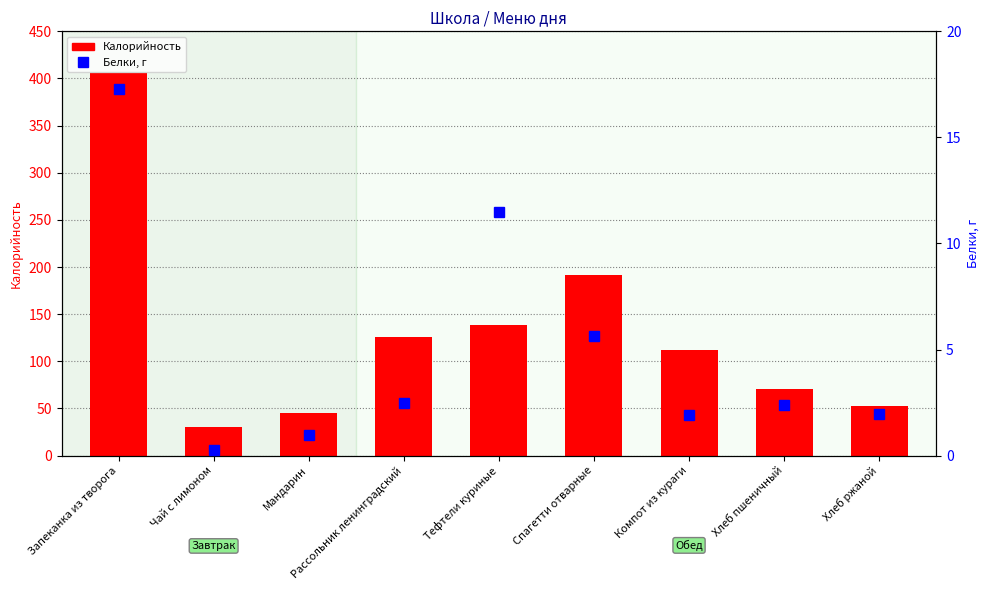

Is the value of Белки at Мандарин greater than the value of Калорийность at Компот из кураги?

No